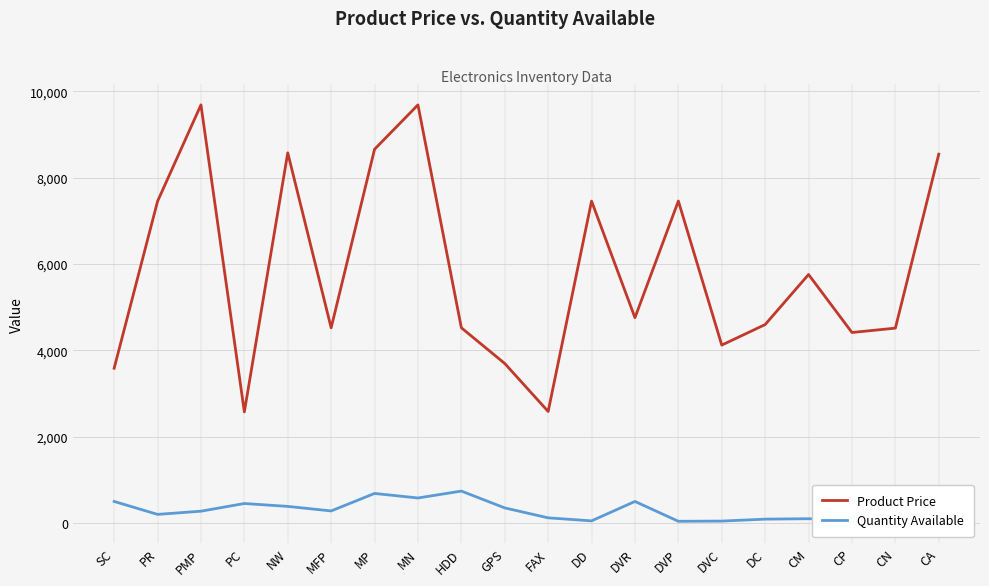

At GPS, list the series in order from smallest to largest.

Quantity Available, Product Price